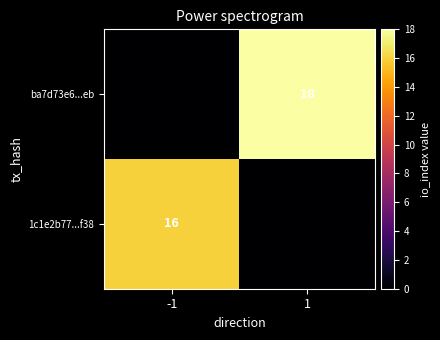

The 1c1e2b77...f38 series shows 10 at -1. True or false?

False